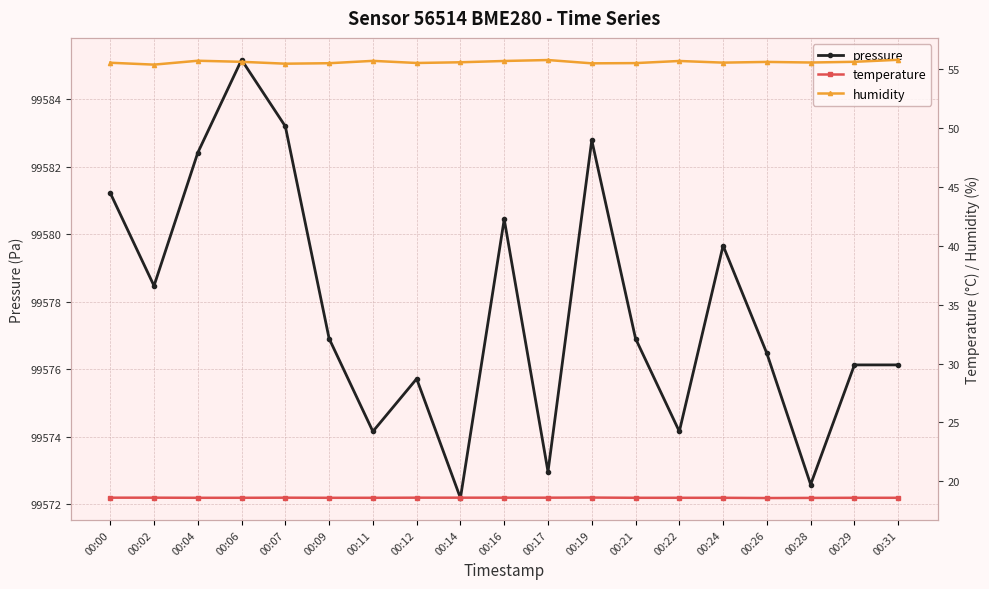

What is the value of the humidity point at the 15th from the left?

55.5